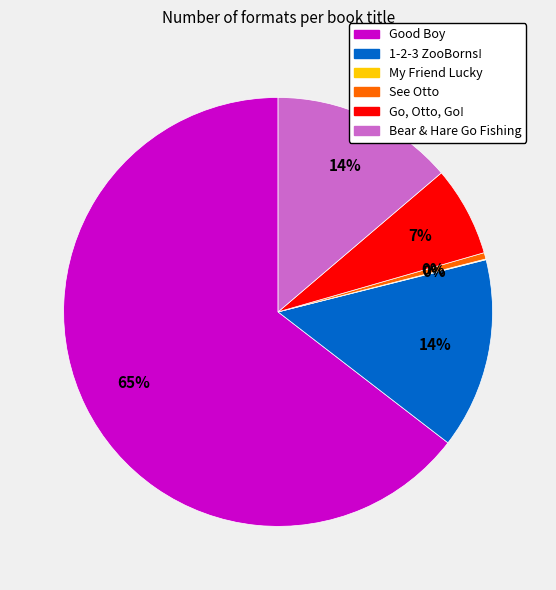

To the nearest percent, what is the average slice percentage?

17%